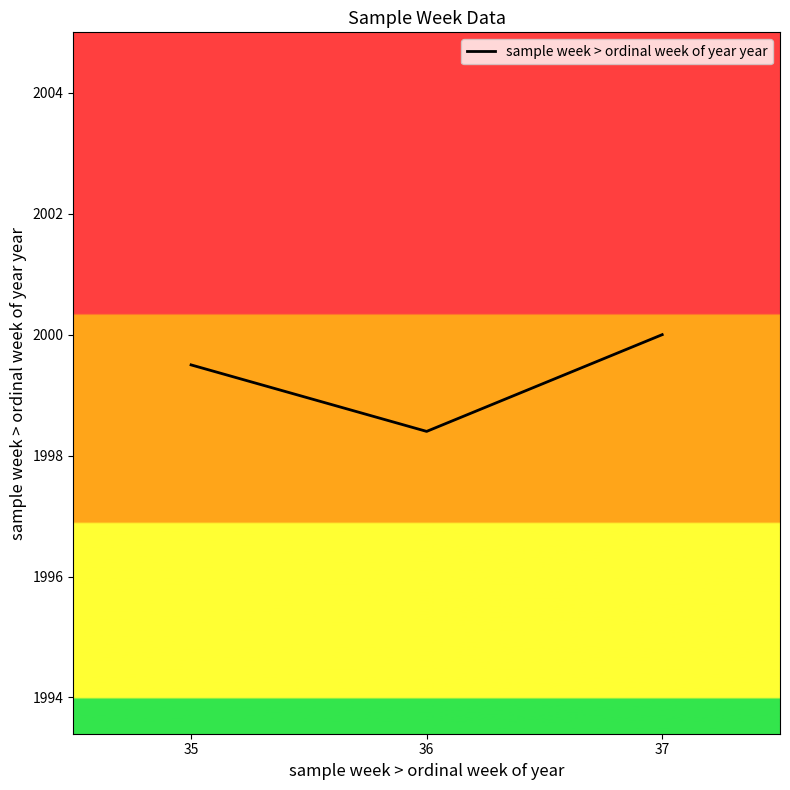

Which has a higher value, 37 or 36?

37